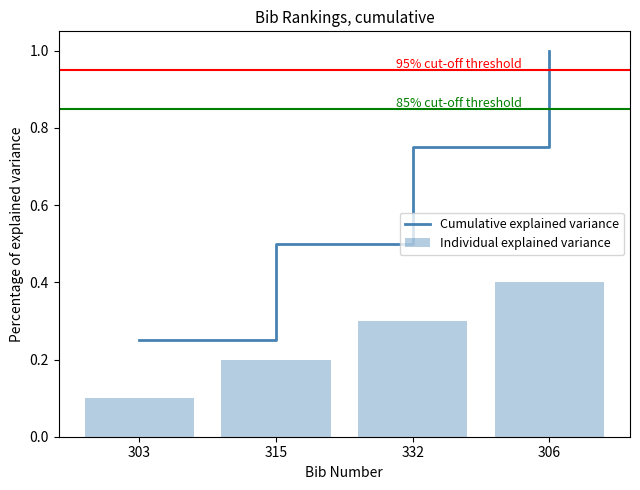

Which series changed the most between 303 and 332?

Cumulative explained variance